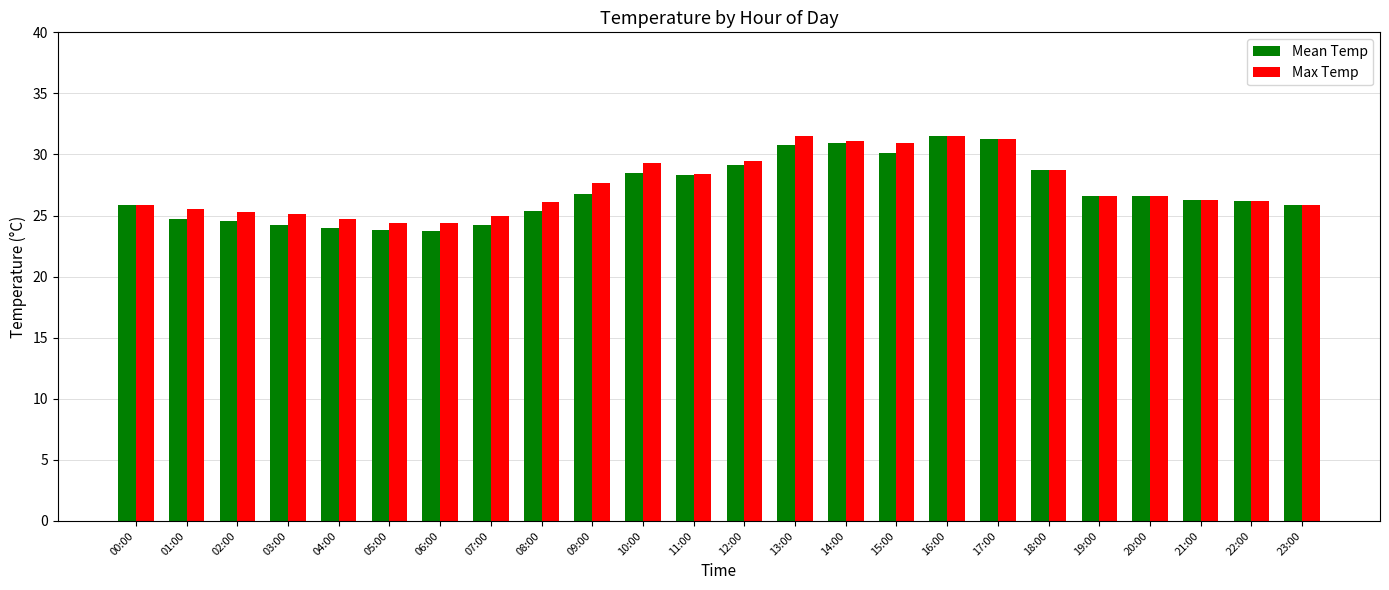

Which series changed the most between 03:00 and 14:00?

Mean Temp